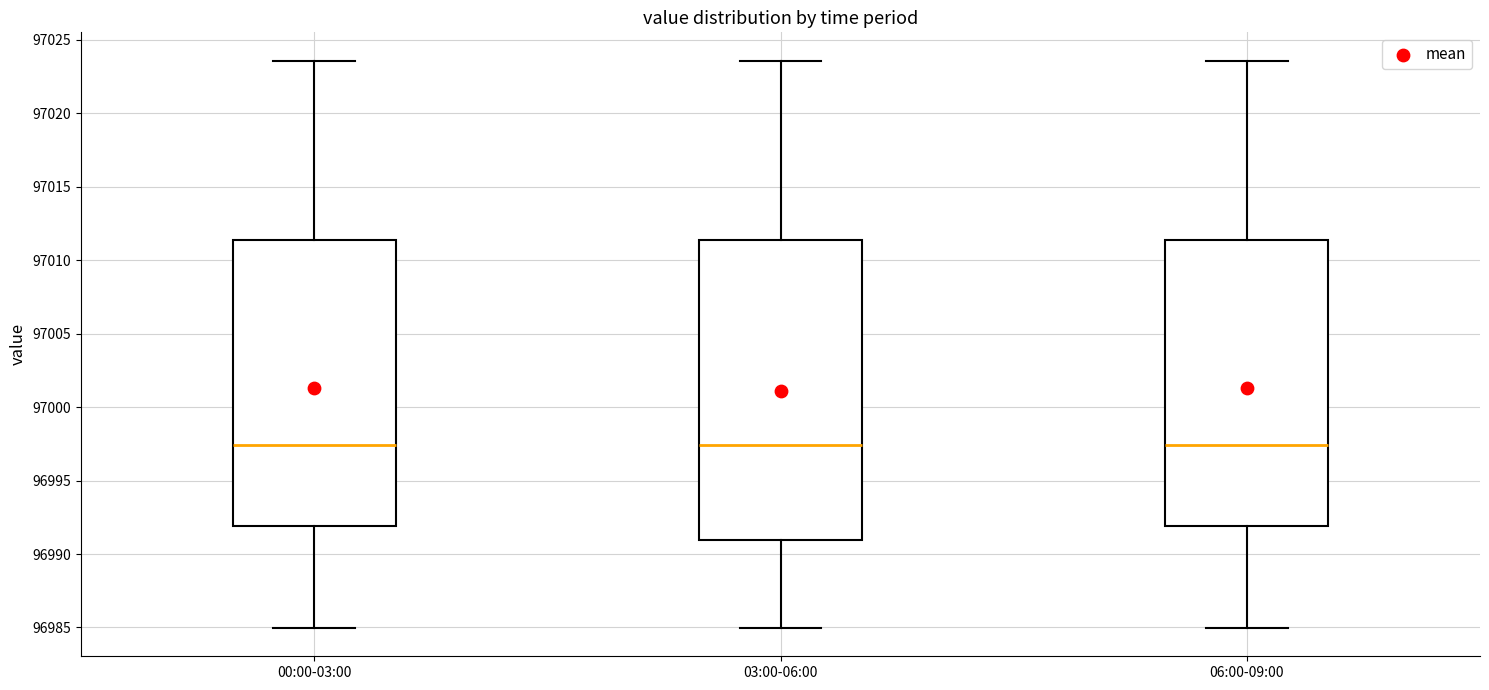

Comparing the boxes themselves (not the whiskers), which one is the tallest?

03:00-06:00